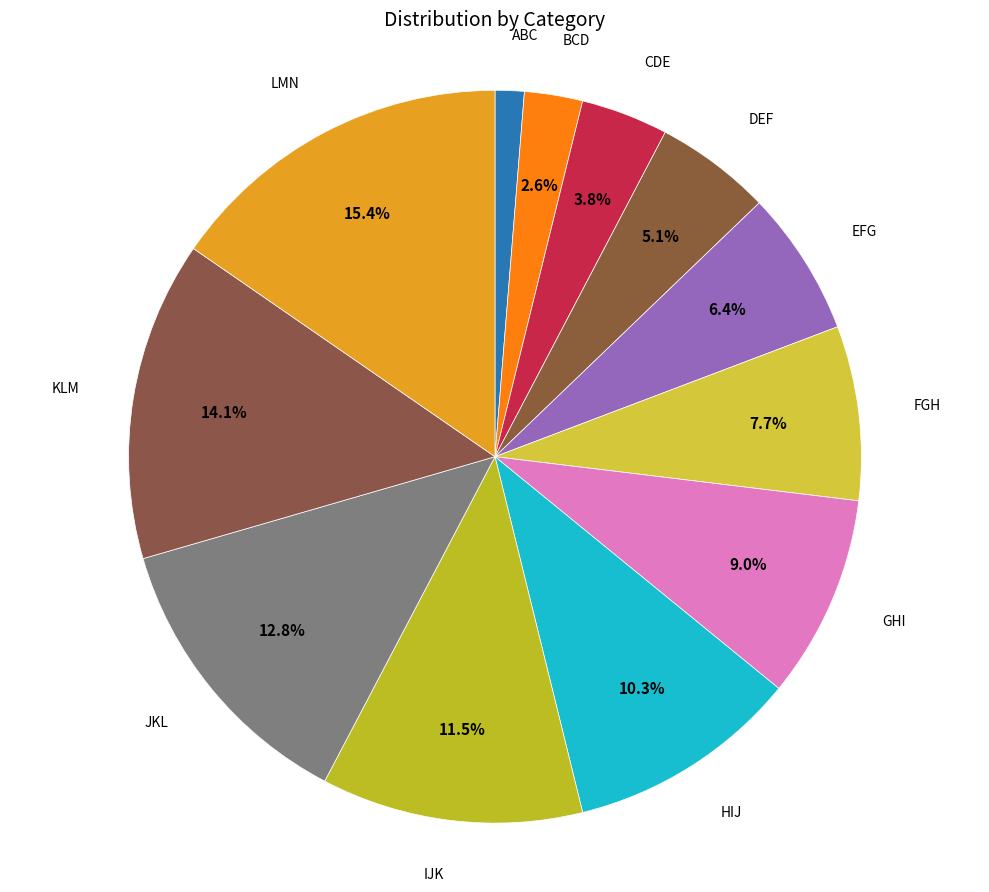

To the nearest percent, what is the difference between the largest and smallest slice percentages?

14%